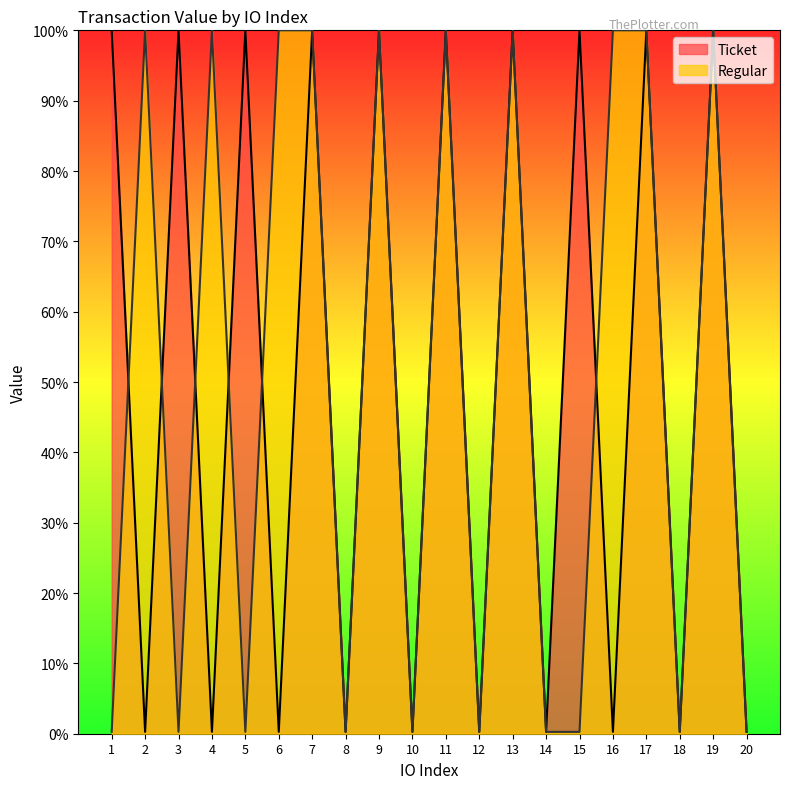

What is the difference between the maximum and minimum values in the Regular series?

1.0